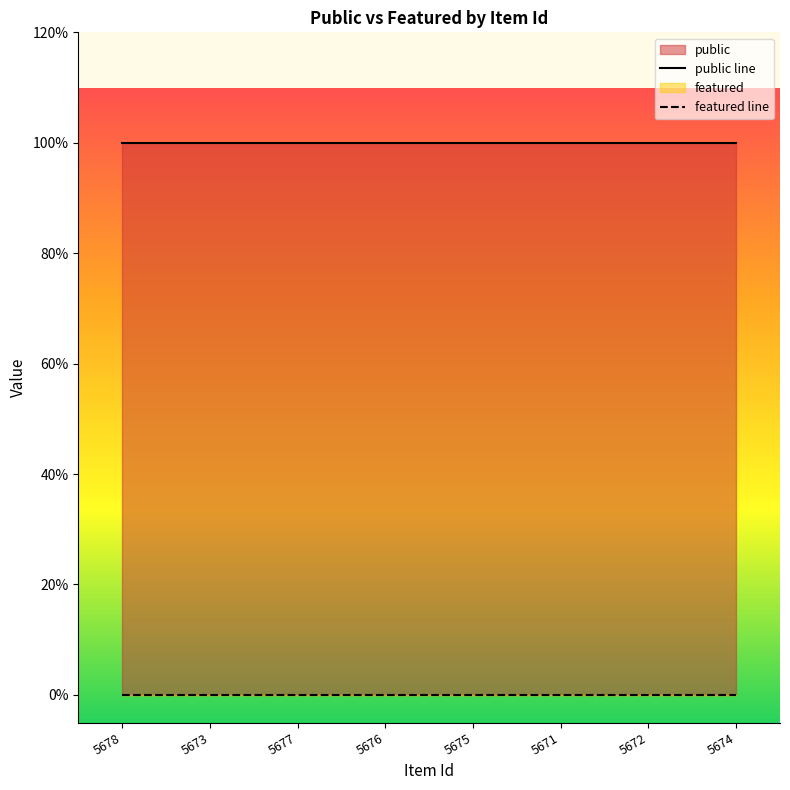

True or false: featured has more than 0 interior local peaks.

False